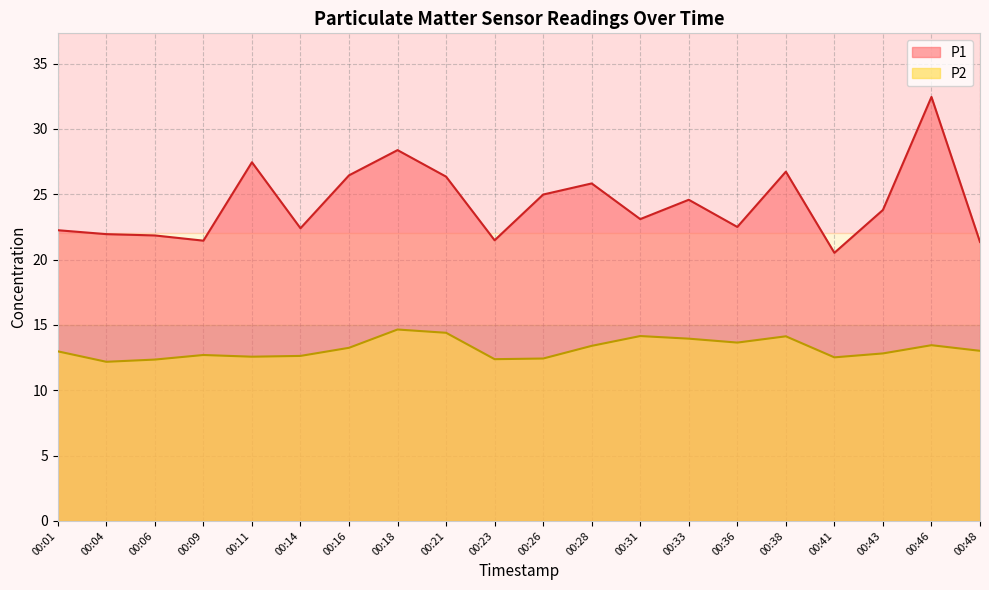

What is the minimum value for P2?

12.2